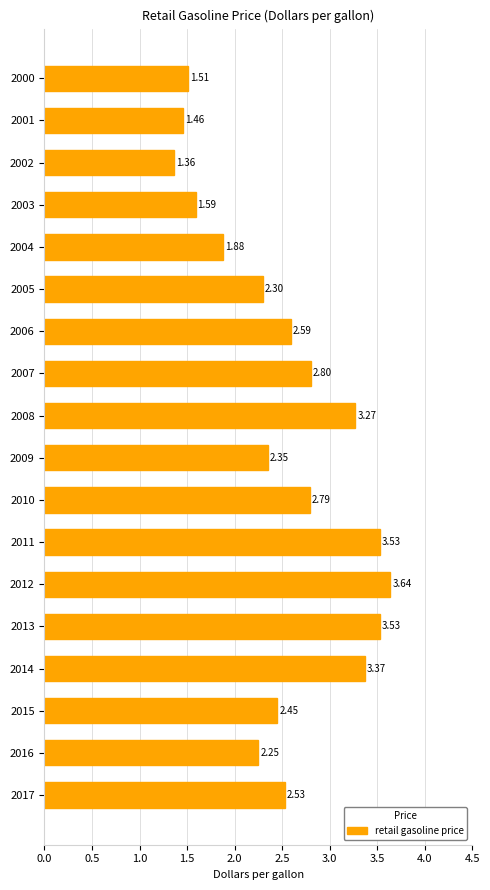

How many bars are there in total?

18